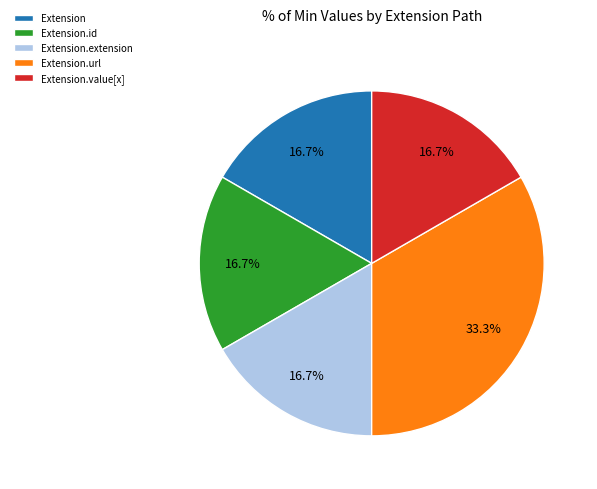

Which category has the biggest portion of the pie?

Extension.url